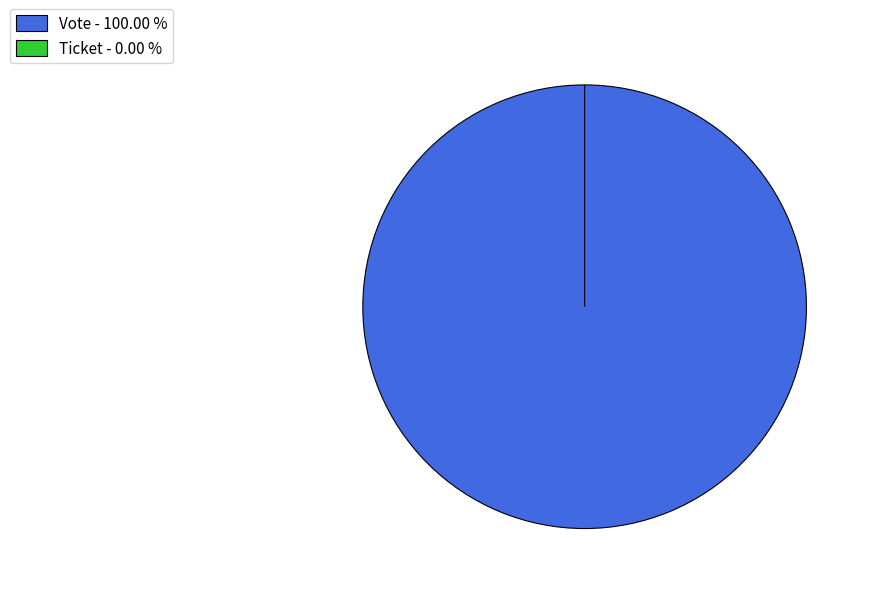

Is there any slice that represents more than half of the pie?

Yes